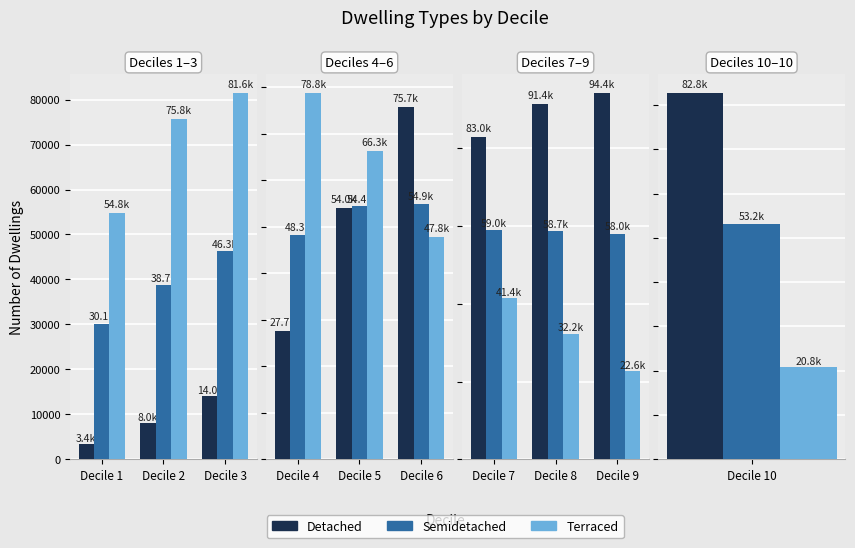

How many Semidetached values are between 58026 and 58961?

3